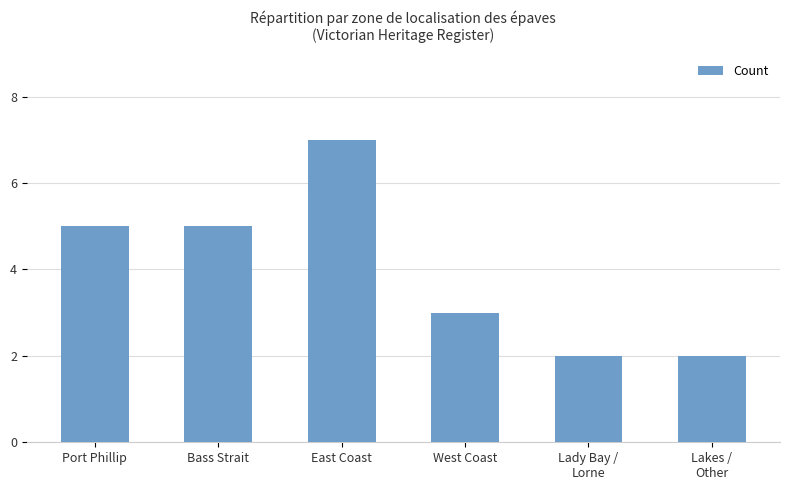

What is the difference between the maximum and second lowest values?

5